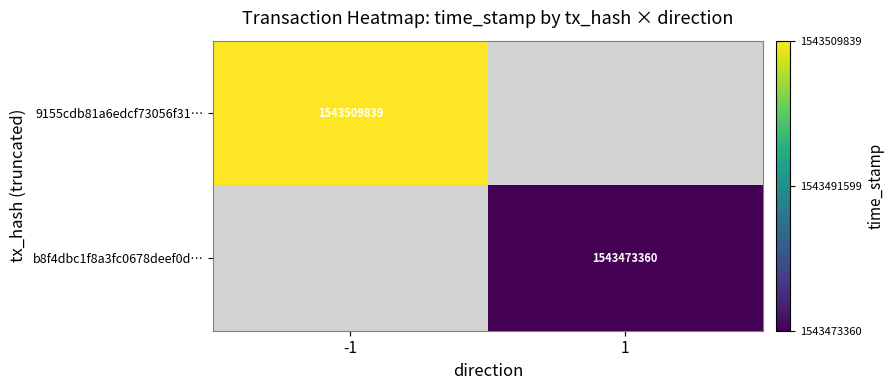

True or false: b8f4dbc1f8a3fc0678deef0d… has a value of 2630896113 at 1.

False